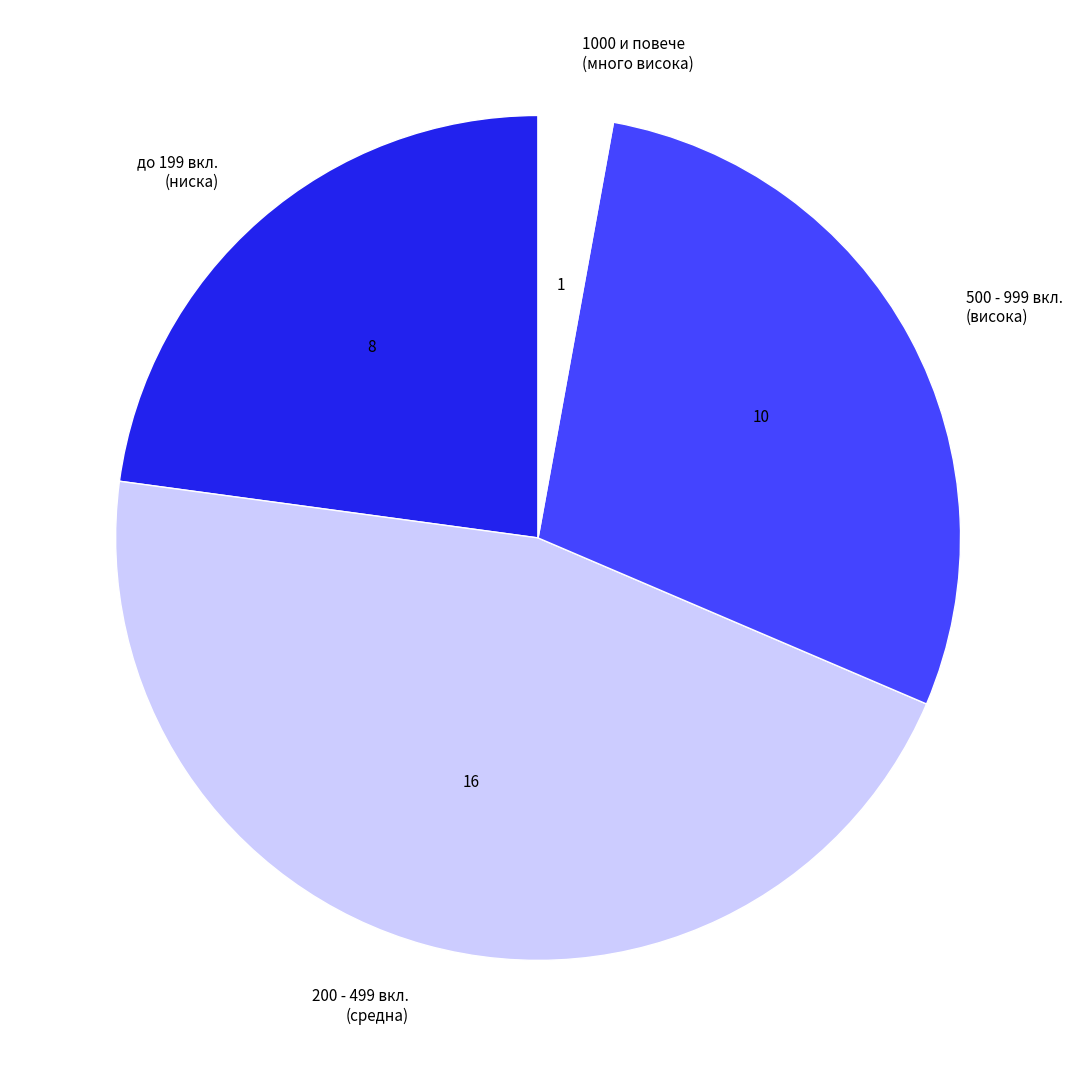

How many segments does this pie chart have?

4